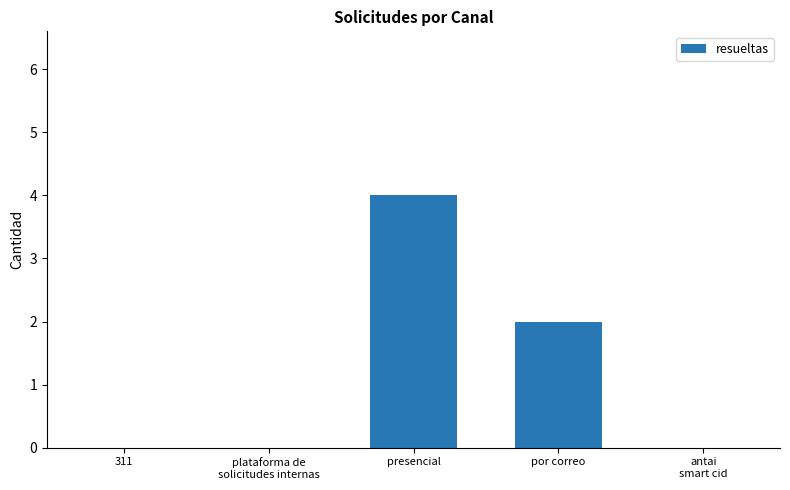

Reading left to right, transcribe all the data shown in this chart.

0	0	4	2	0